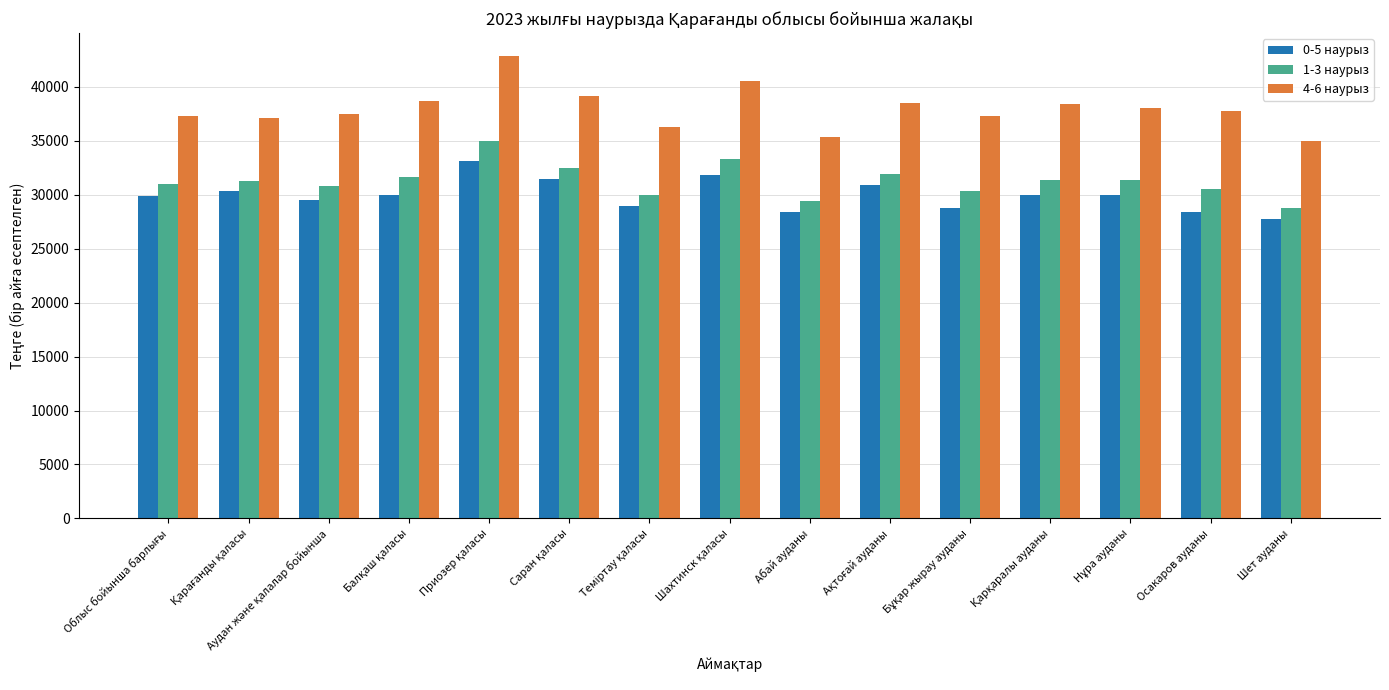

What are all the series names shown in the legend?

0-5 наурыз, 1-3 наурыз, 4-6 наурыз